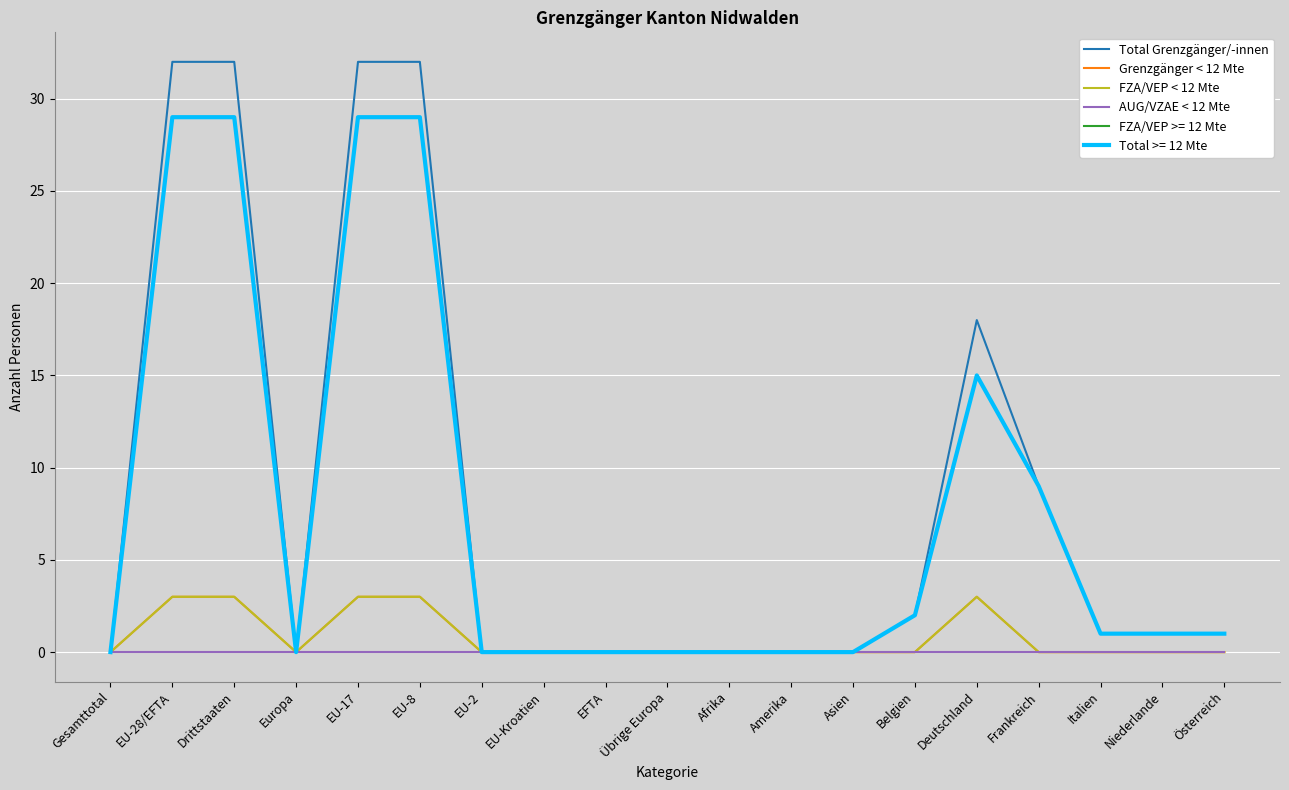

Does the chart have visible grid lines?

Yes